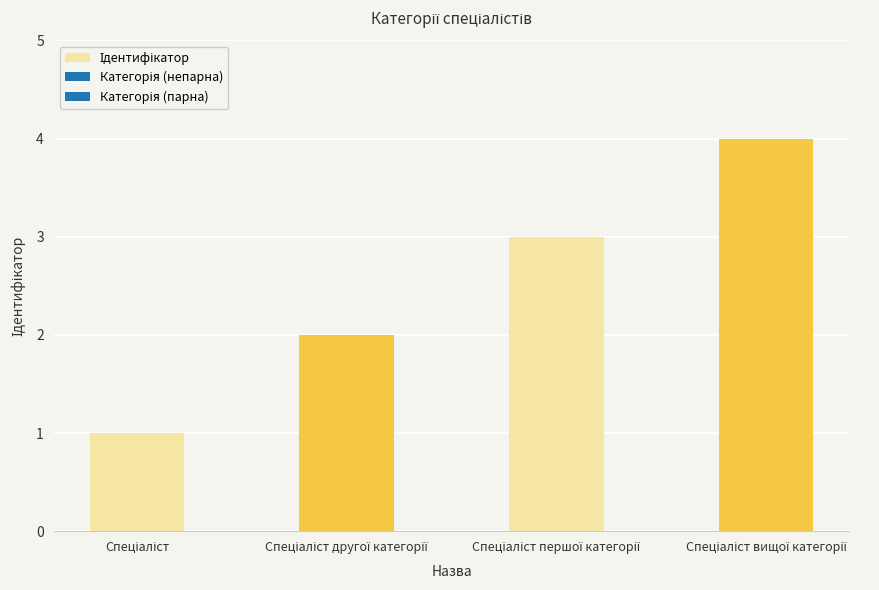

How many bars are there in total?

4